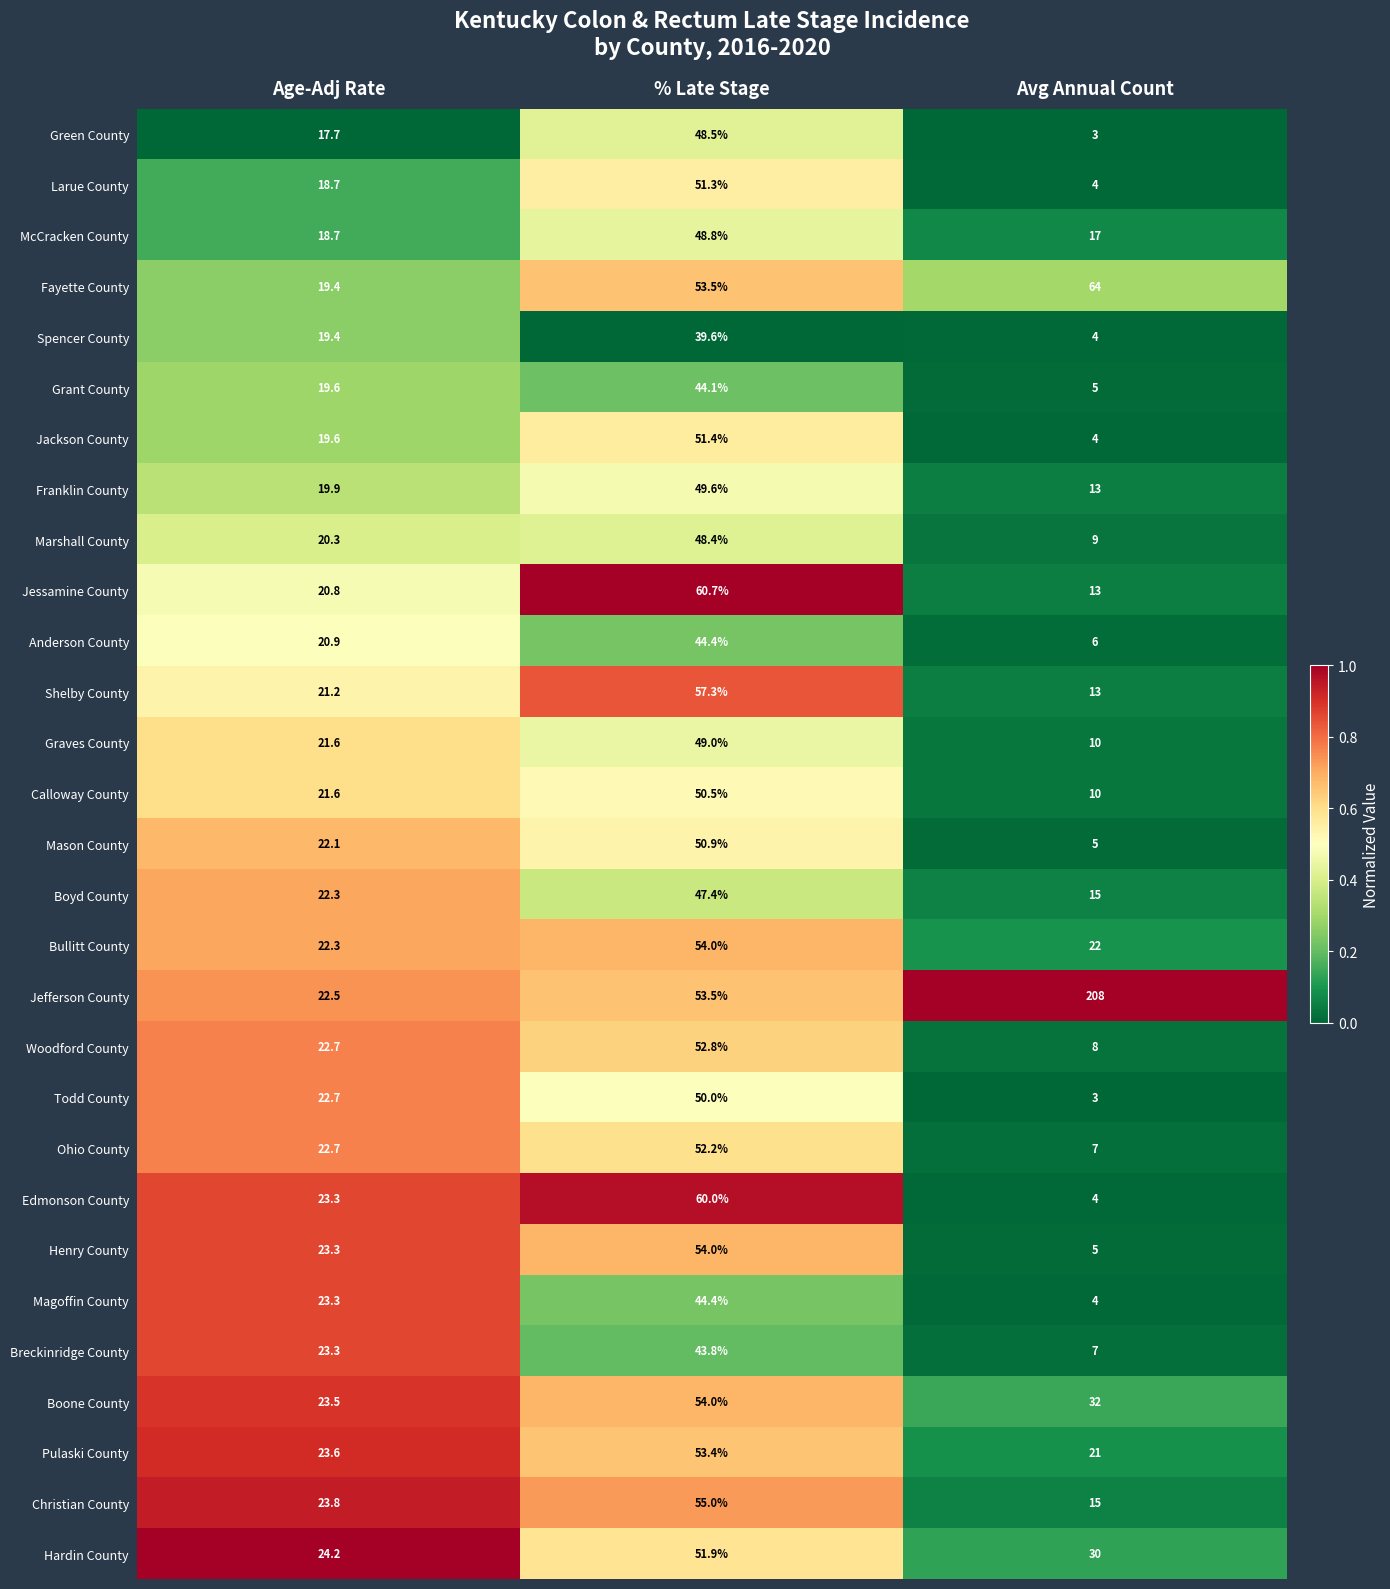

Between % Late Stage and Avg Annual Count, which series saw the biggest shift?

Jefferson County